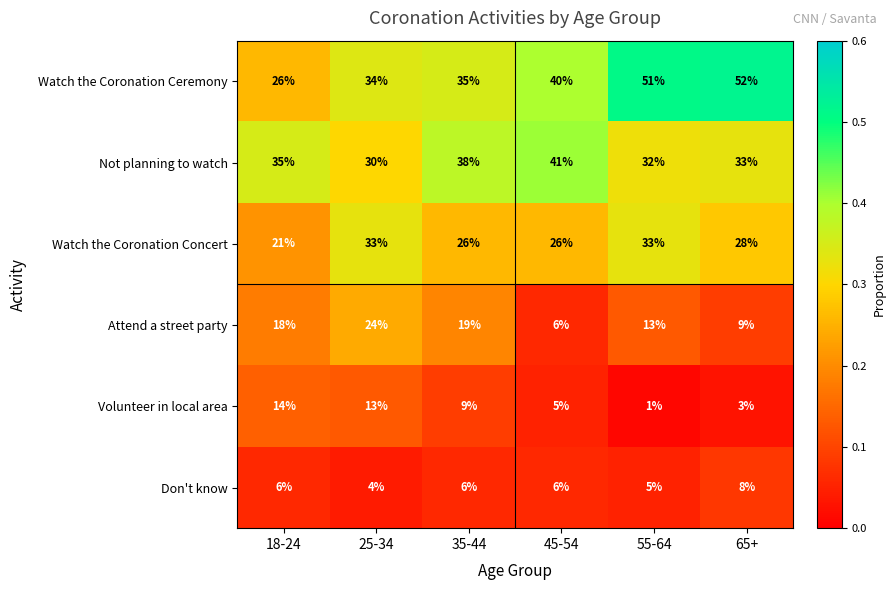

Which series has the largest total across all categories?

Watch the Coronation Ceremony